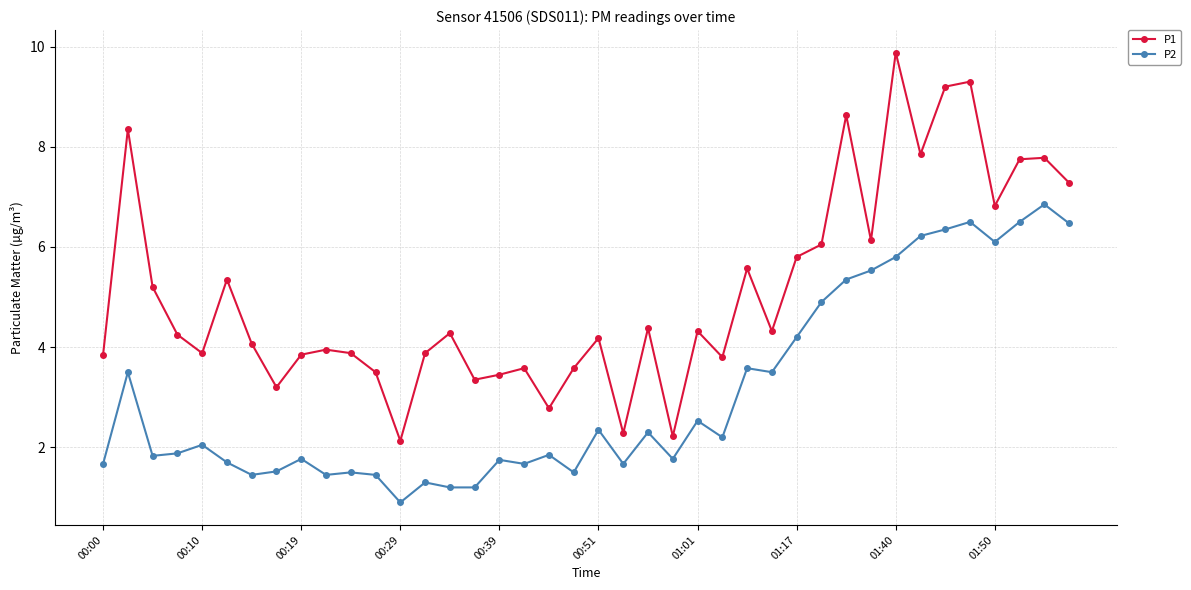

How many distinct data groups are displayed?

2